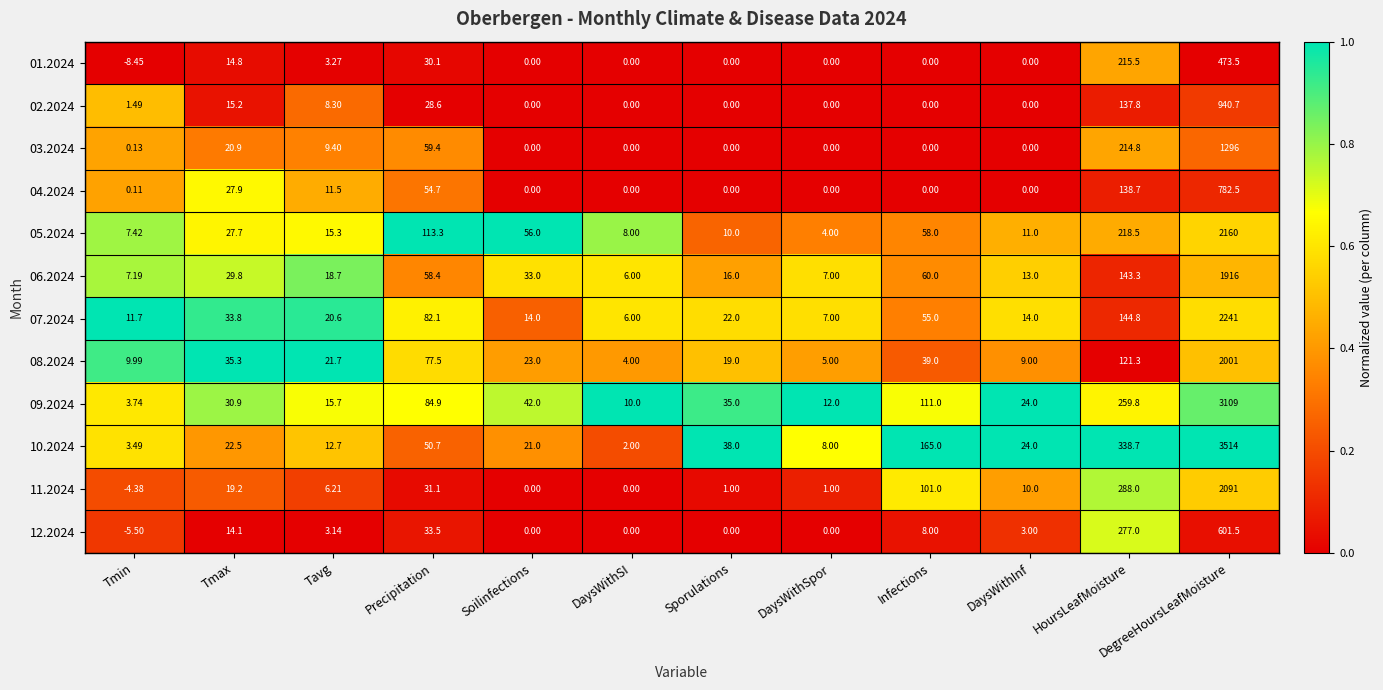

At which category is the sum across all series the highest?

DegreeHoursLeafMoisture